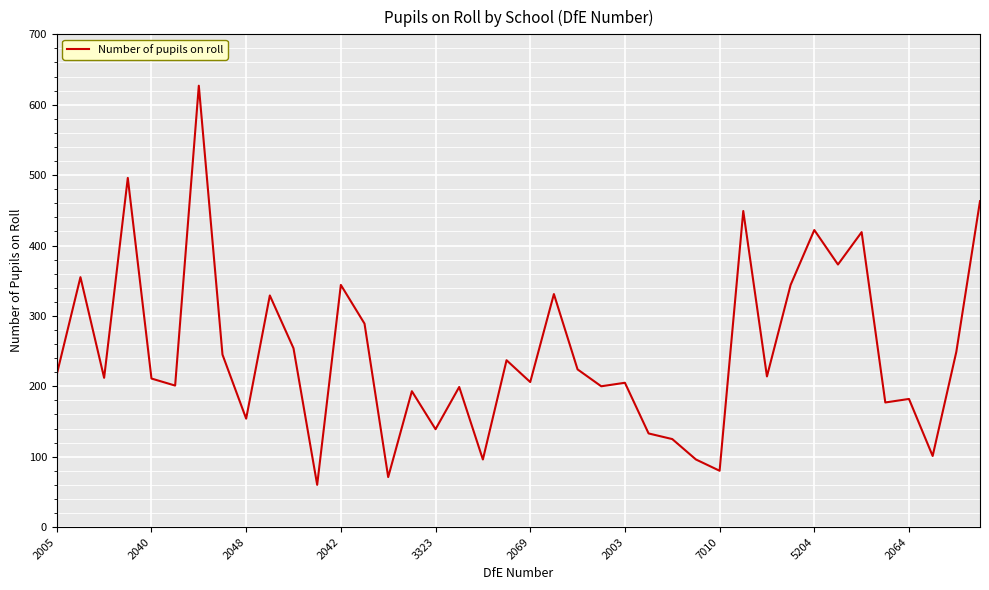

What is the difference between the maximum and minimum values?

567